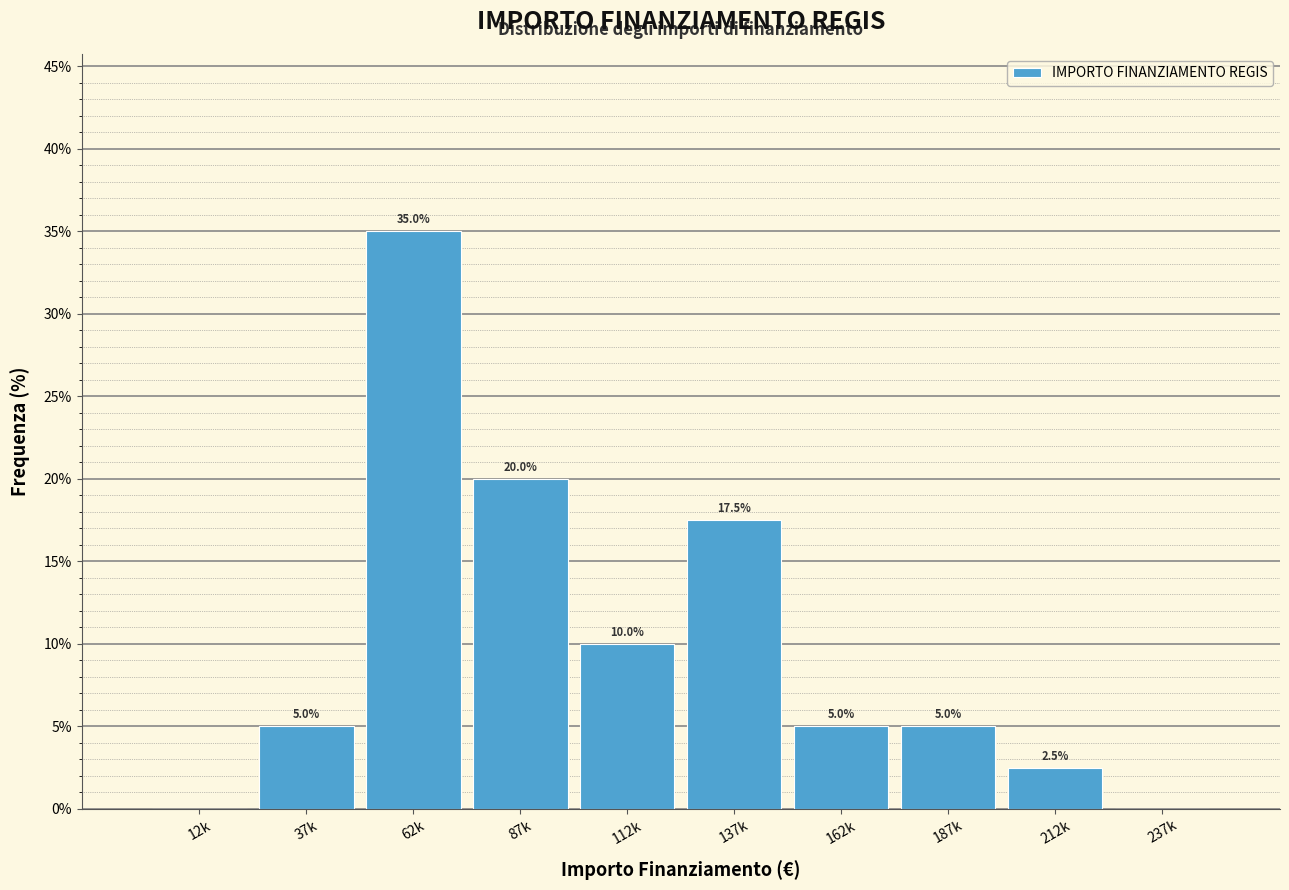

Reading left to right, transcribe all the data shown in this chart.

12k=0.0	37k=5.0	62k=35.0	87k=20.0	112k=10.0	137k=17.5	162k=5.0	187k=5.0	212k=2.5	237k=0.0